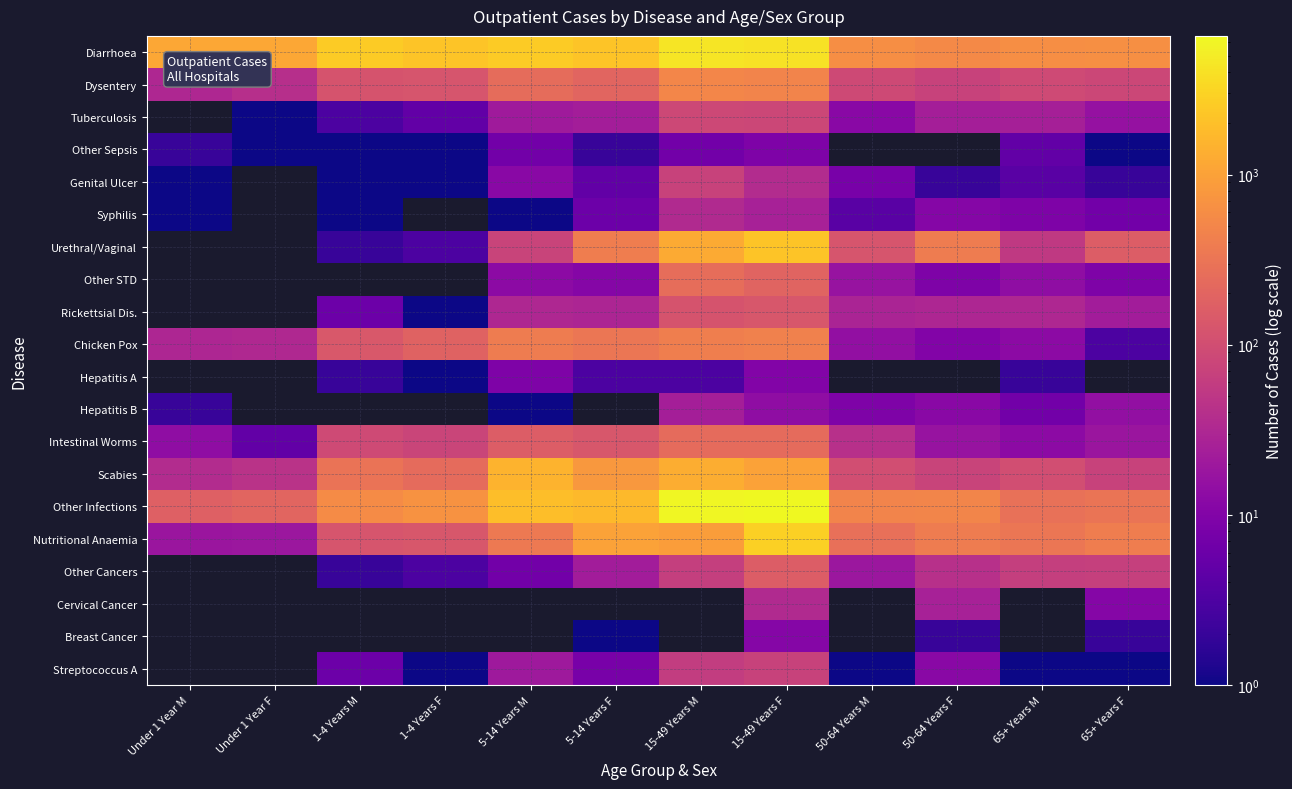

Is the value of Streptococcus A at 65+ Years F greater than the value of Scabies at Under 1 Year M?

No